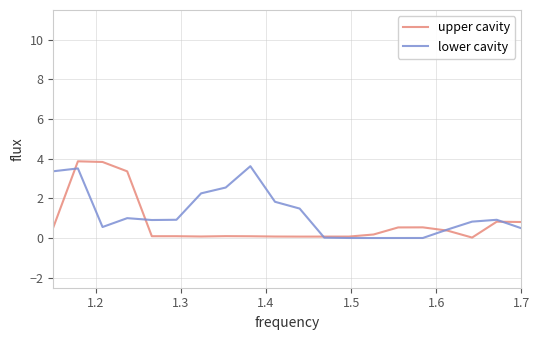

Which series has the largest range (max minus min)?

upper cavity